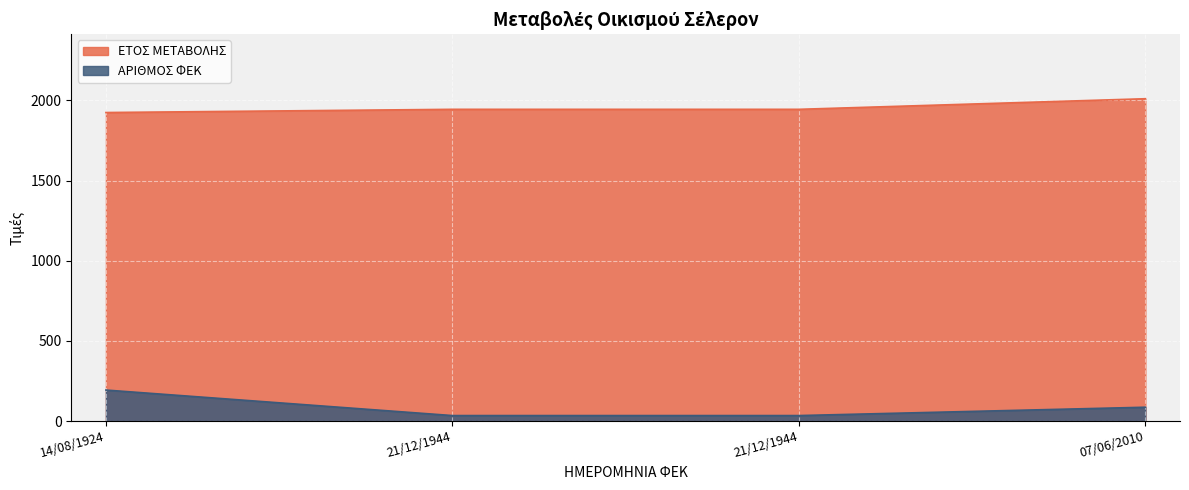

Read the ΑΡΙΘΜΟΣ ΦΕΚ value at 21/12/1944, to the nearest 5.

35